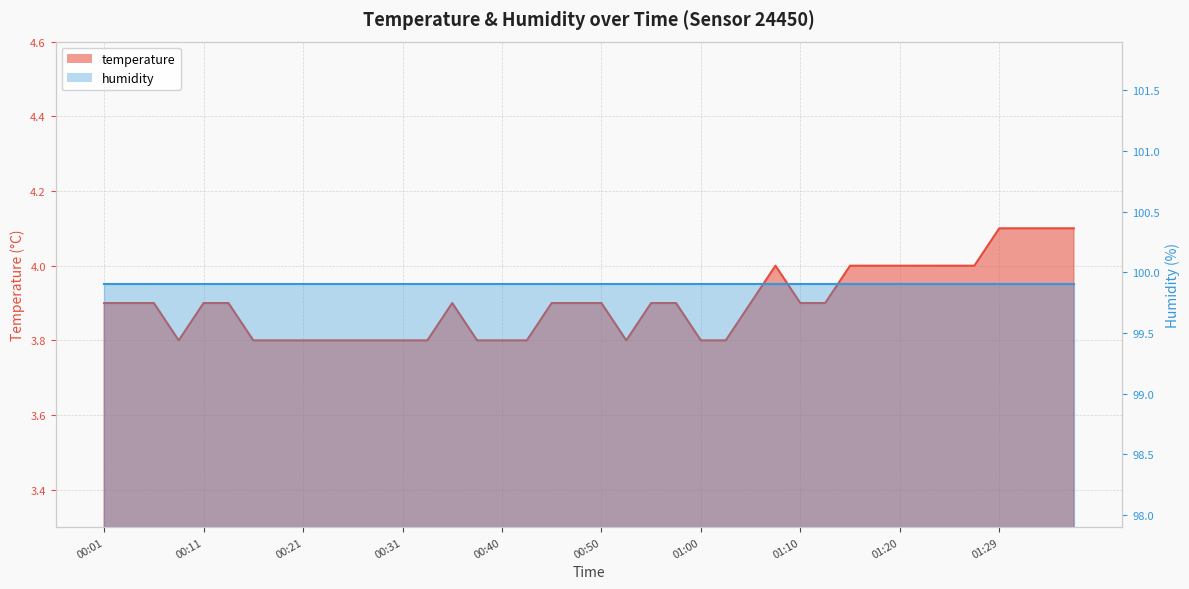

What is the sum of the values at 01:37 and 01:22?

8.1